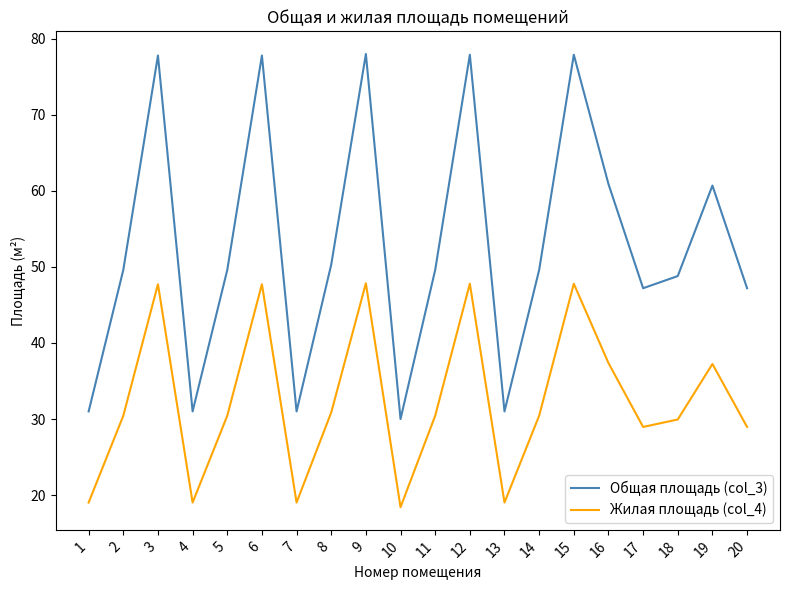

What is the total value across all series at 14?

80.0